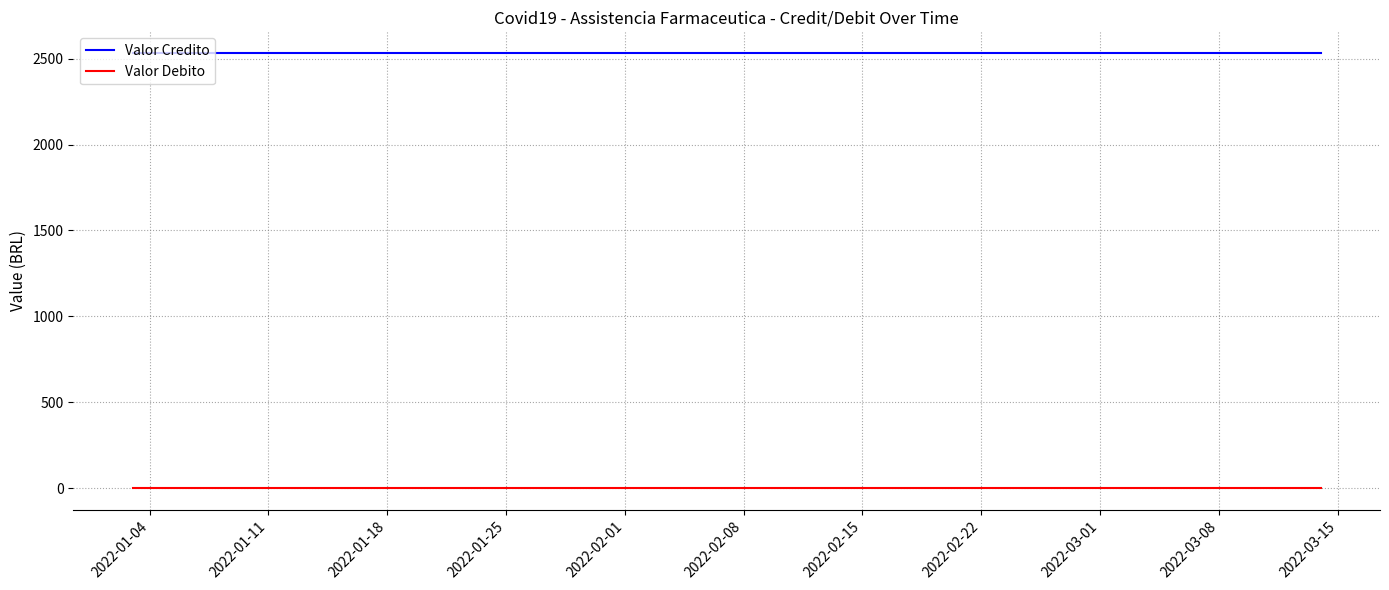

Rank the series by their maximum value, from highest to lowest.

Valor Credito, Valor Debito